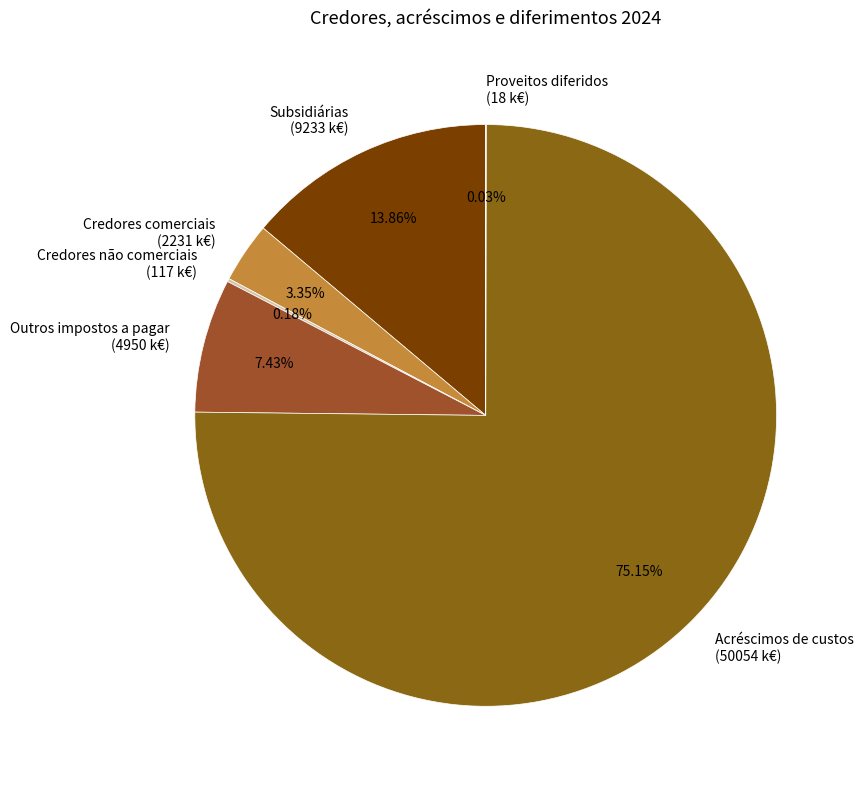

Is there a majority slice in this chart?

Yes